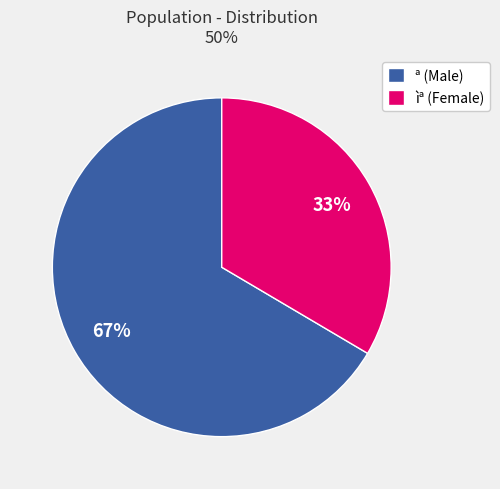

To the nearest percent, what is the average slice percentage?

50%